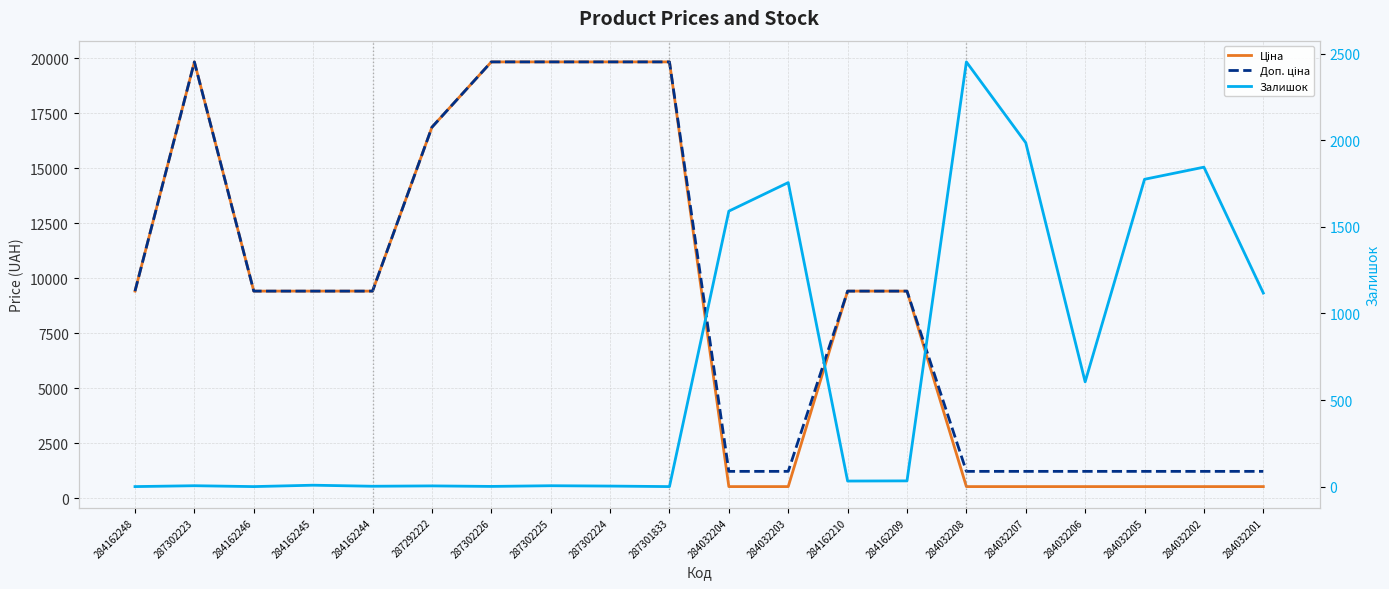

What is the average value of the Ціна series?

8840.2